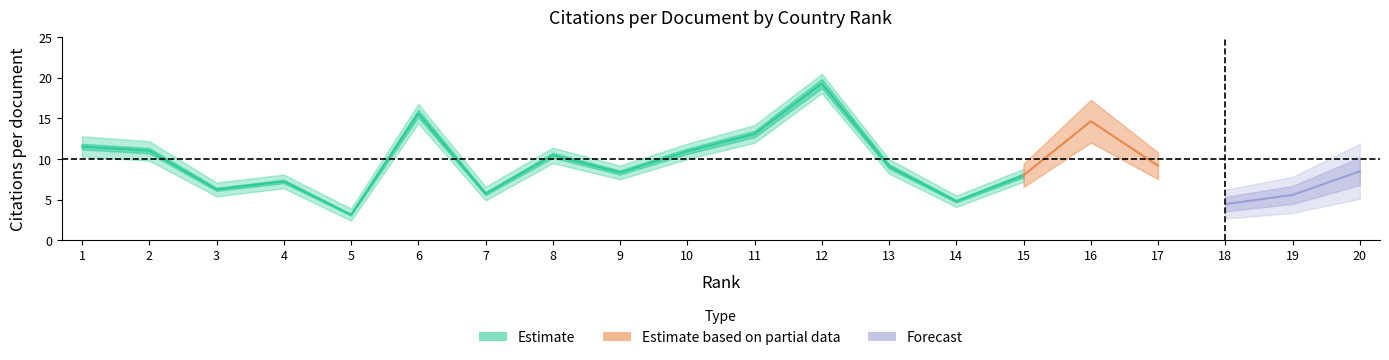

At which category is the sum across all series the highest?

12